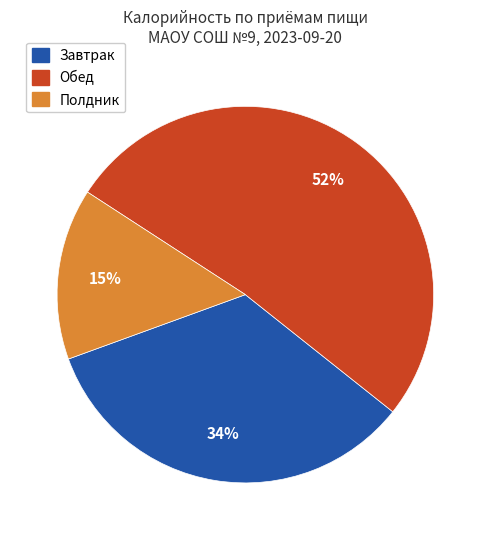

To the nearest percent, what is the difference between the largest and smallest slice percentages?

37%